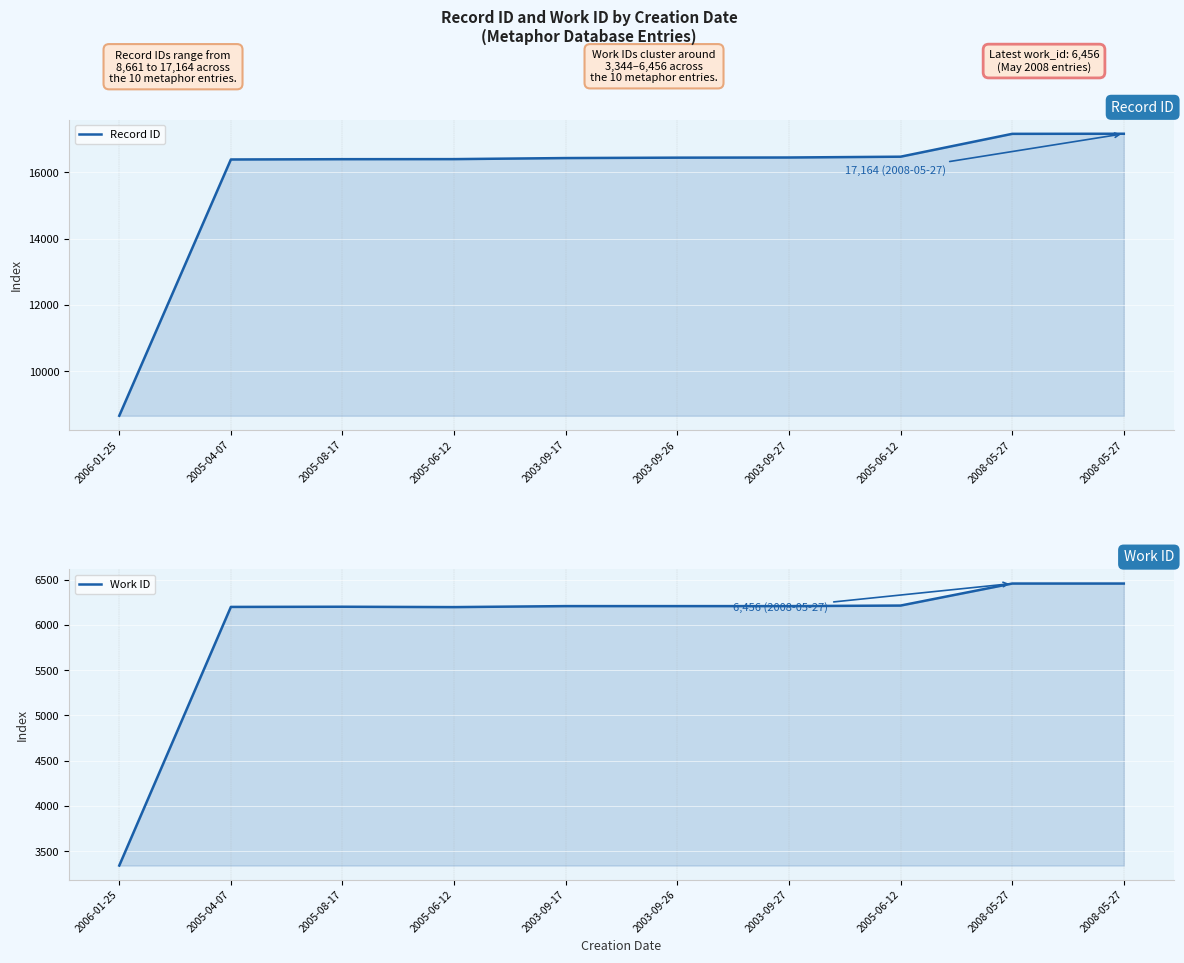

True or false: Work ID has more than 1 points higher than both neighbors.

False